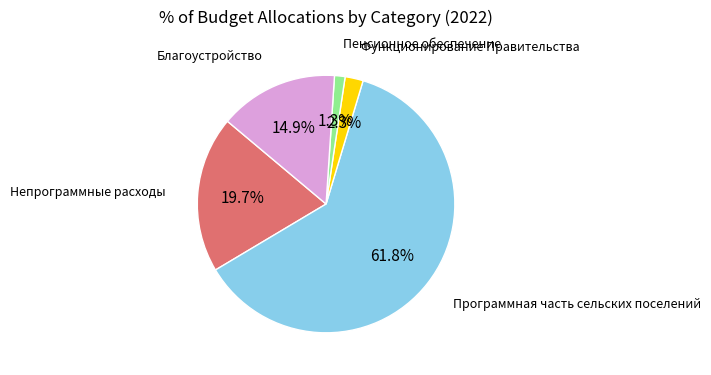

Does any single category account for the majority?

Yes